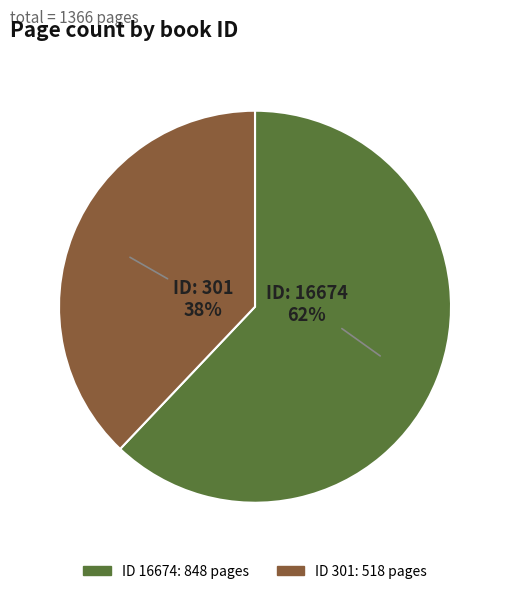

How many segments does this pie chart have?

2